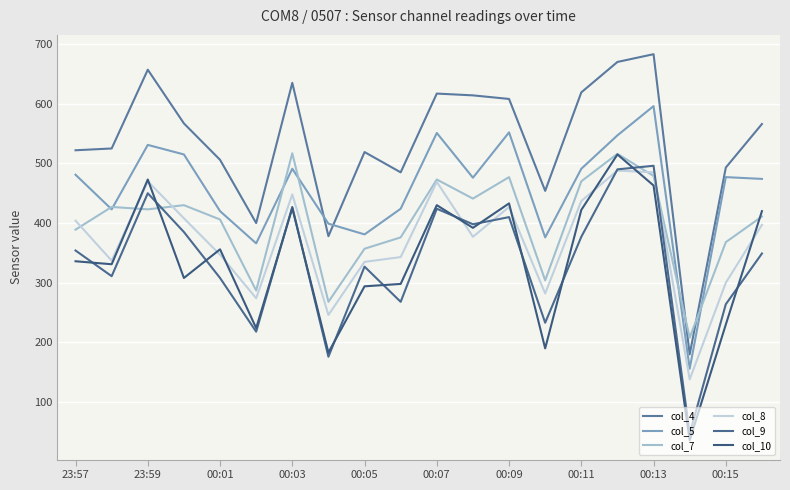

Reading right to left, what are all the values shown in this chart?

col_4: 566	493	180	683	670	619	454	608	614	617	485	519	378	635	400	506	567	657	525	522
col_5: 474	477	156	596	547	491	376	552	476	551	424	381	399	491	366	420	515	531	423	481
col_7: 411	368	208	479	516	470	304	477	441	473	376	357	268	517	287	406	430	423	427	389
col_8: 397	300	138	485	488	437	282	427	377	469	343	335	246	448	274	347	408	470	337	404
col_9: 349	264	47	496	490	377	233	410	398	424	268	327	176	427	218	308	385	450	311	354
col_10: 420	230	36	463	515	422	190	433	392	430	298	294	183	425	224	356	308	473	331	336